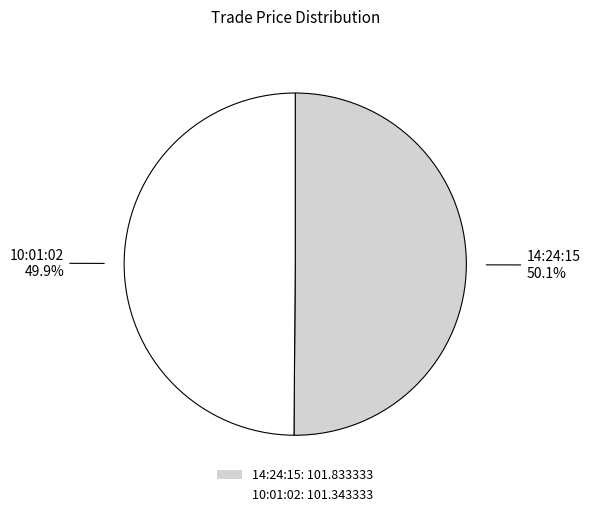

What is the ratio of the value at 10:01:02: 101.343333 to the value at 14:24:15: 101.833333?

1.0